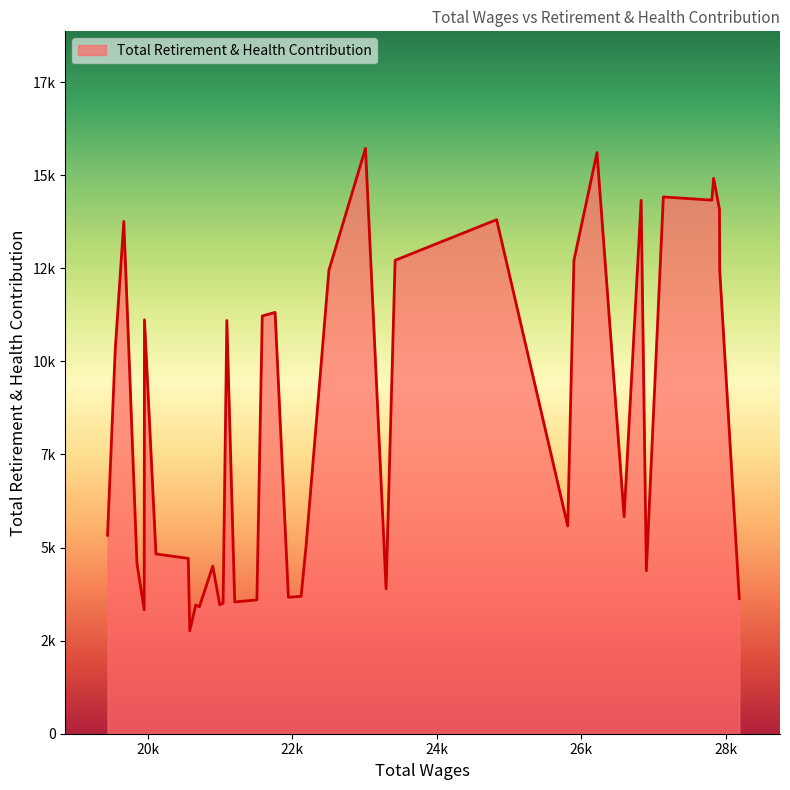

What is the average value?

8351